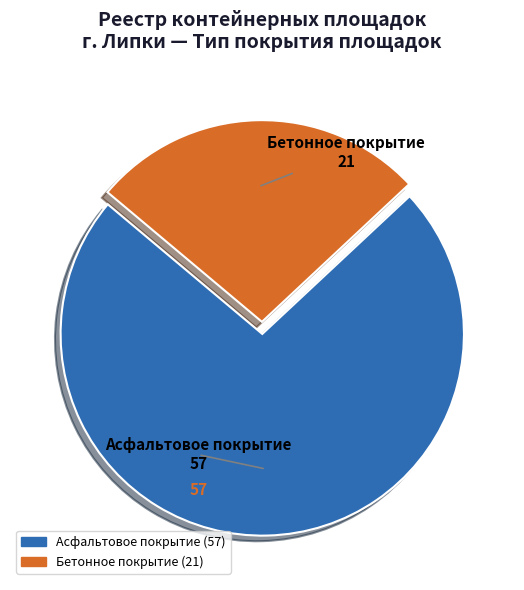

Is there a majority slice in this chart?

Yes